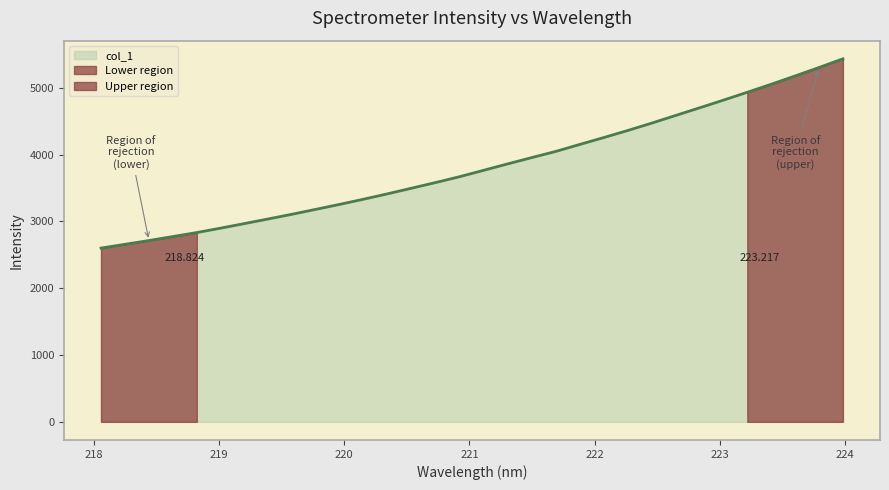

Between 223.0264 and 220.9264, which is larger?

223.0264